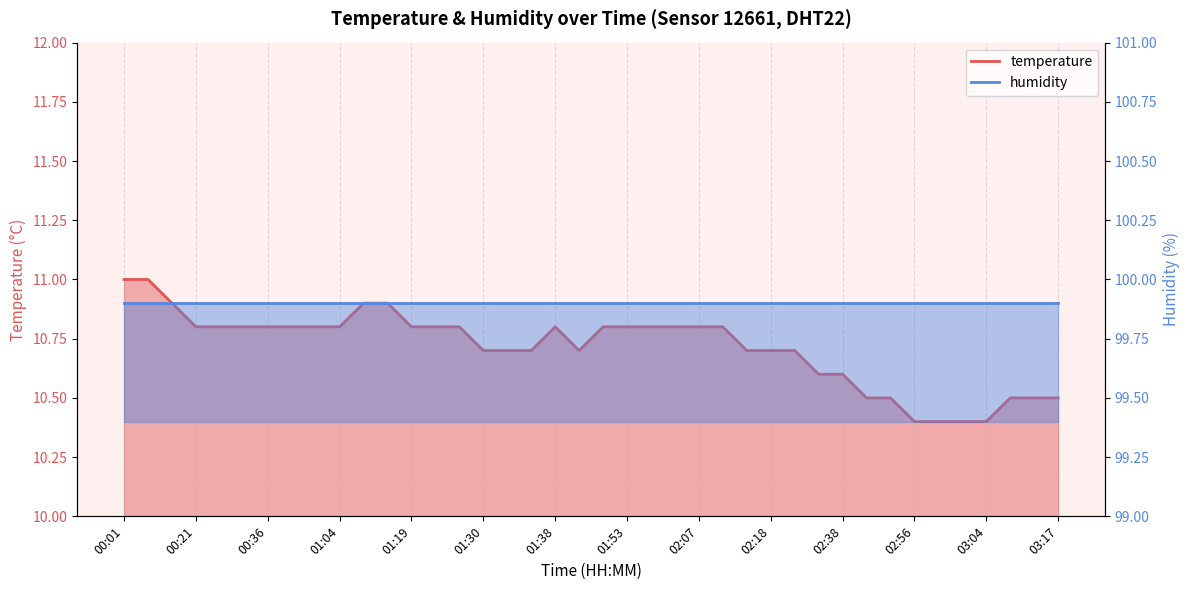

The chart shows a value of 13.9 at 02:38. True or false?

False